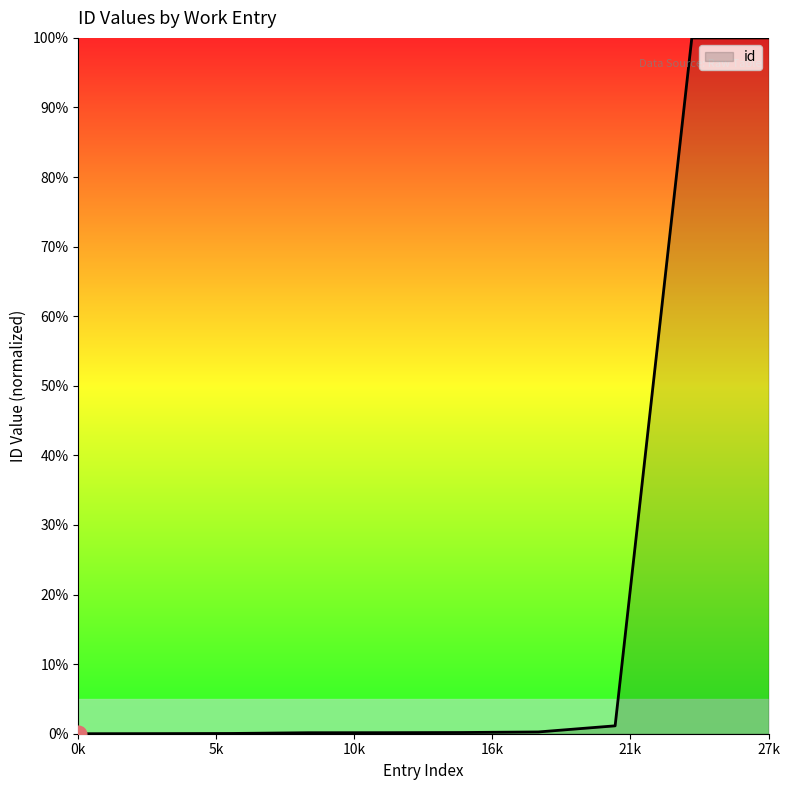

How many lines are shown in the chart?

1